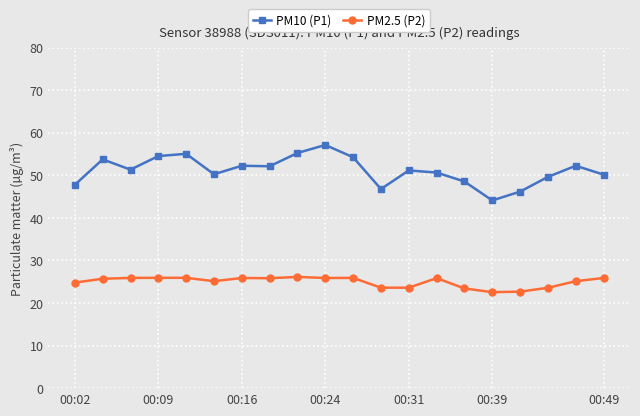

What is the smallest value displayed?

22.6